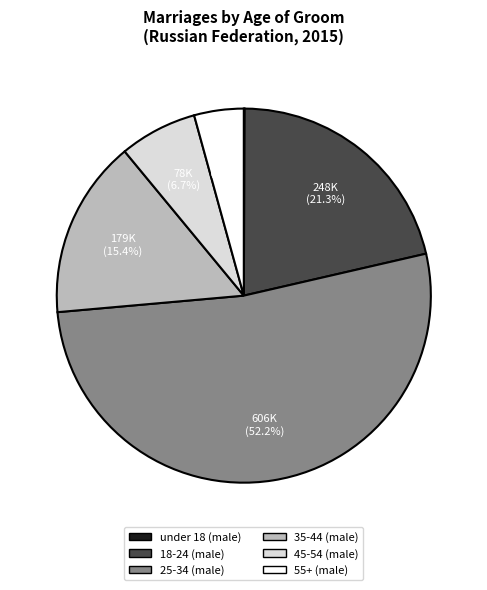

To the nearest percent, what is the average slice percentage?

17%